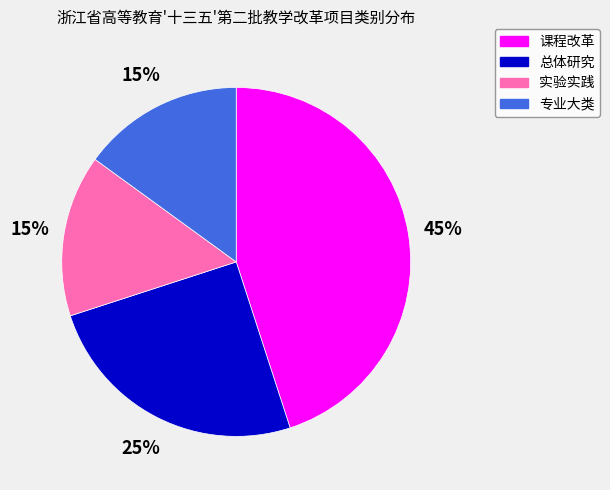

Does any single category account for the majority?

No